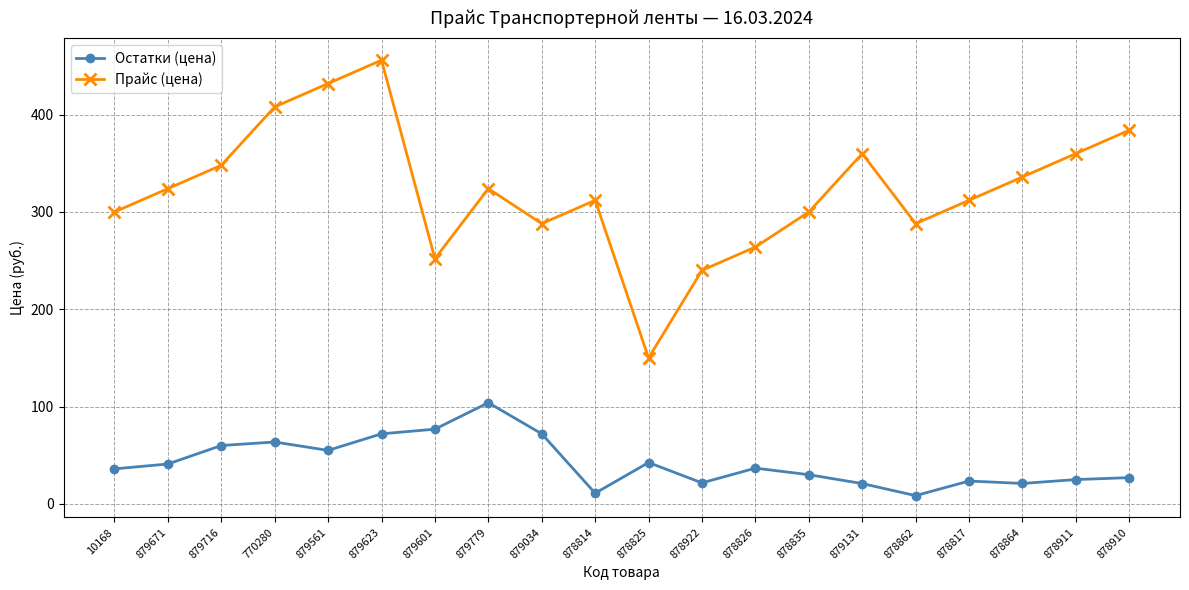

What is the minimum value for Прайс (цена)?

150.0